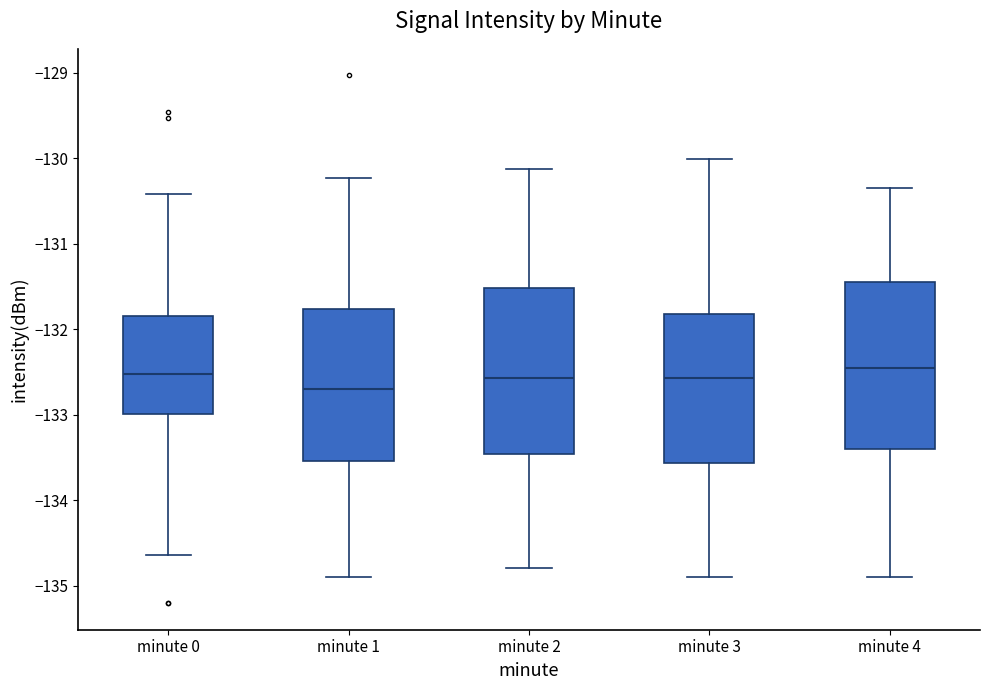

Which box has the lowest median line?

minute 1